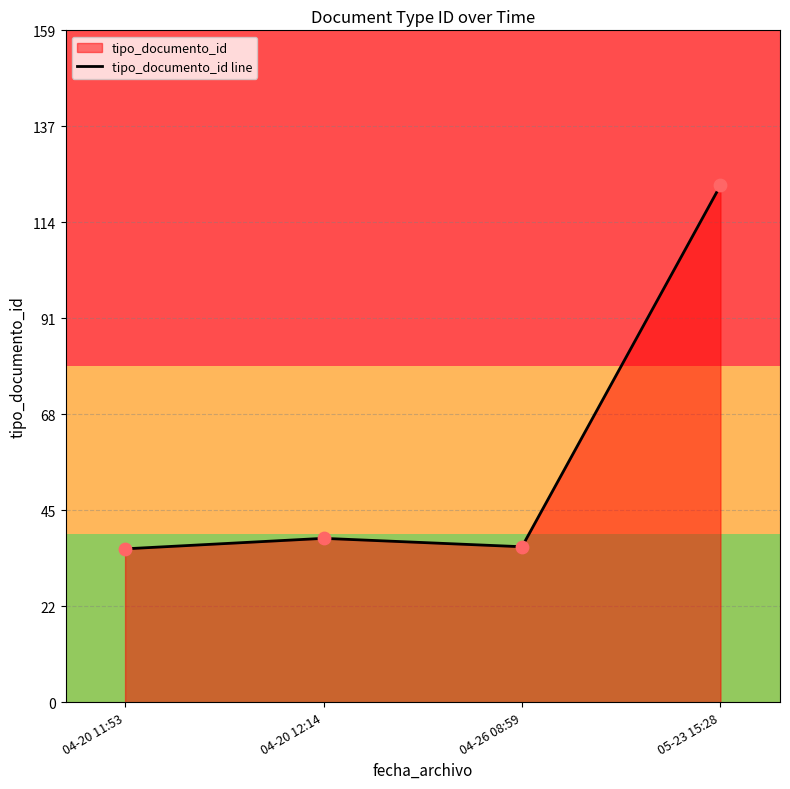

Between 04-26 08:59 and 05-23 15:28, which is larger?

05-23 15:28